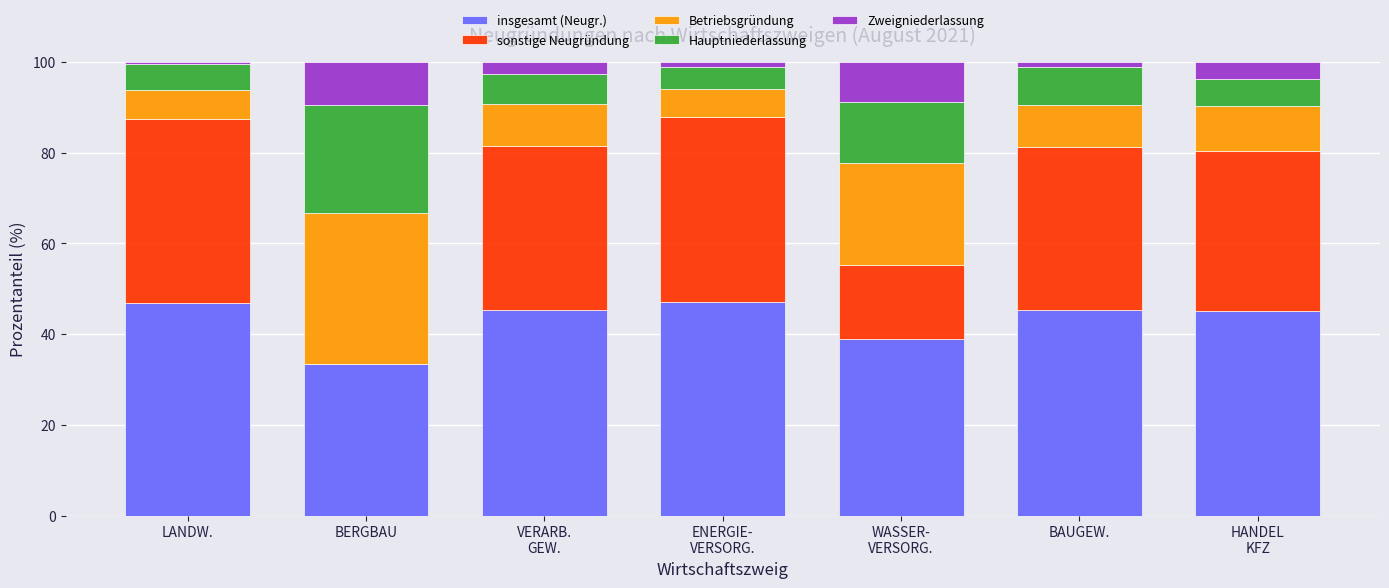

What is the highest value of the insgesamt (Neugr.) series?

47.0